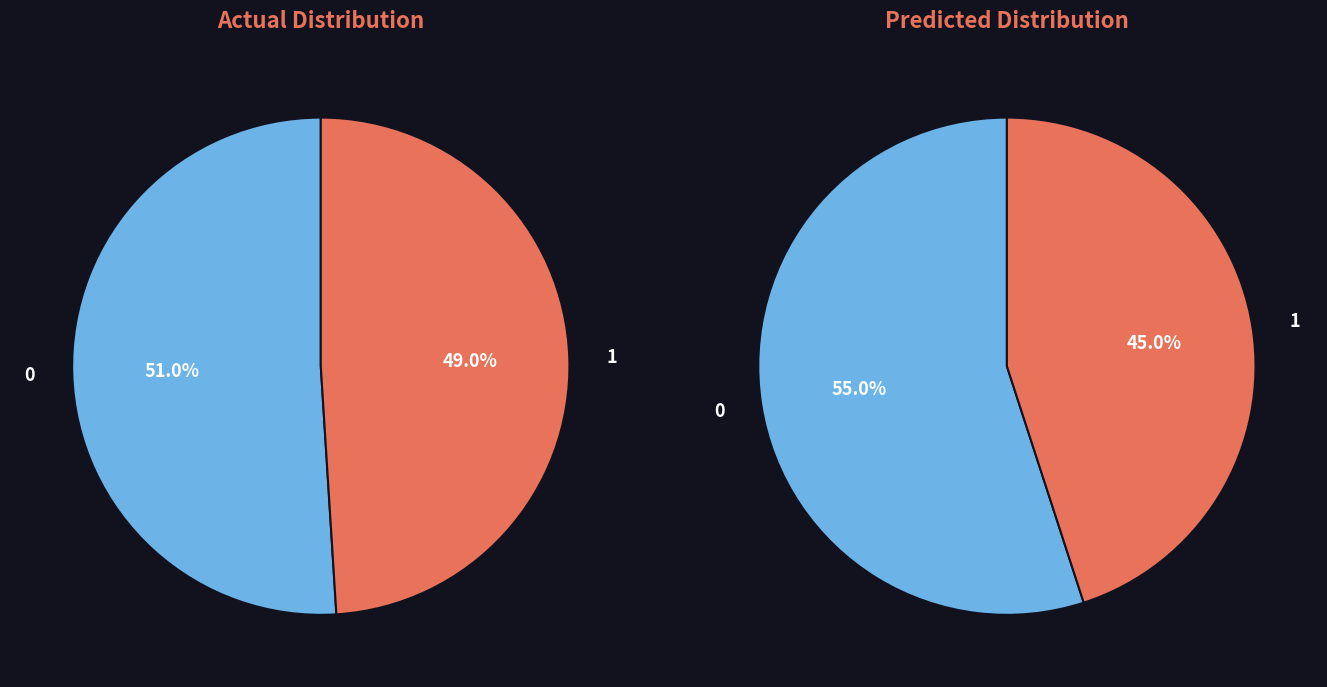

Is the sum of 0 and 1 greater than half?

Yes